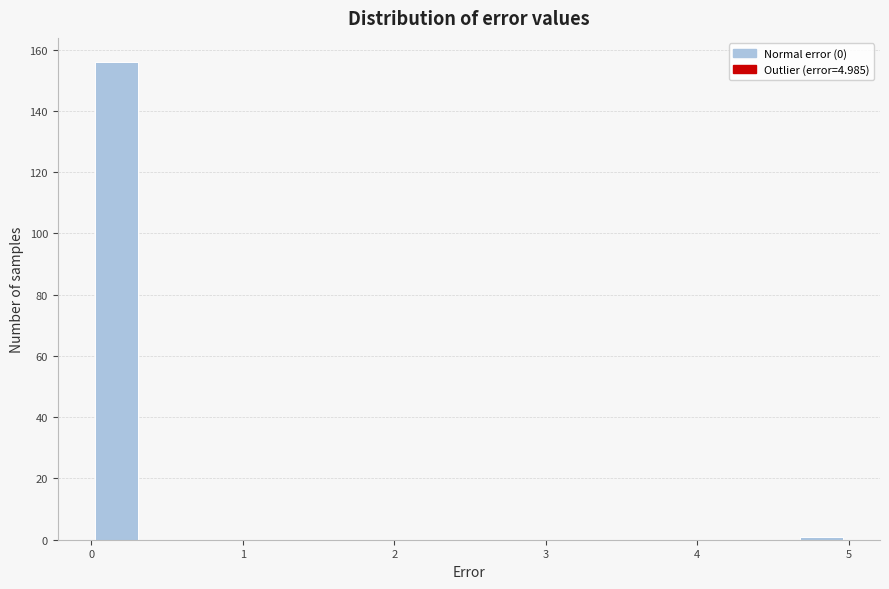

Read against the x-axis, roughly where is the centre of the tallest bar?

0.2